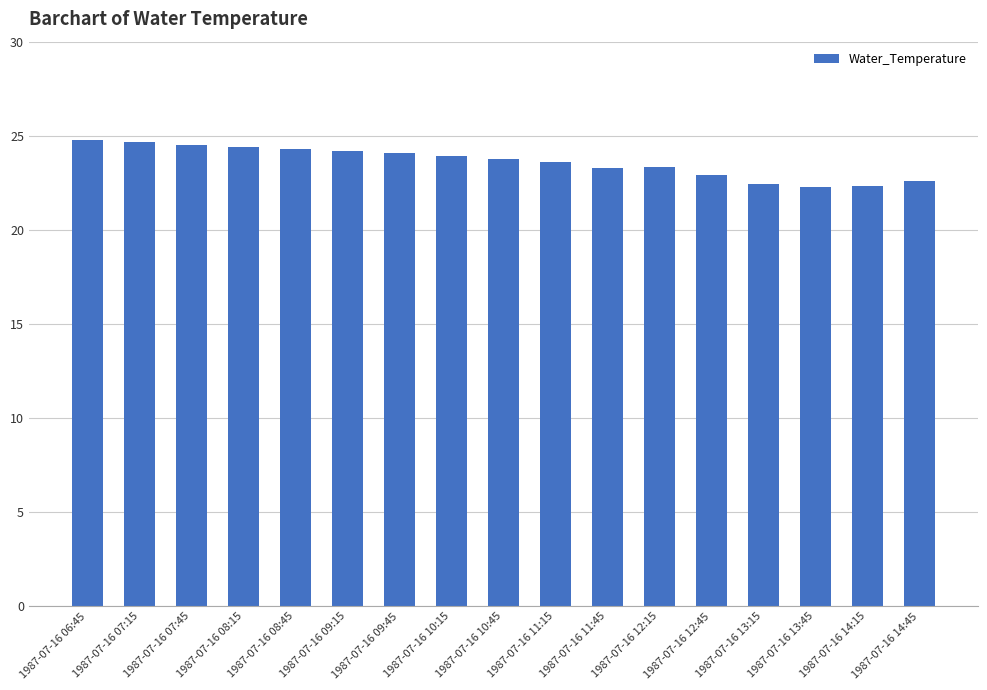

What is the label of the 16th bar from the right?

1987-07-16 07:15